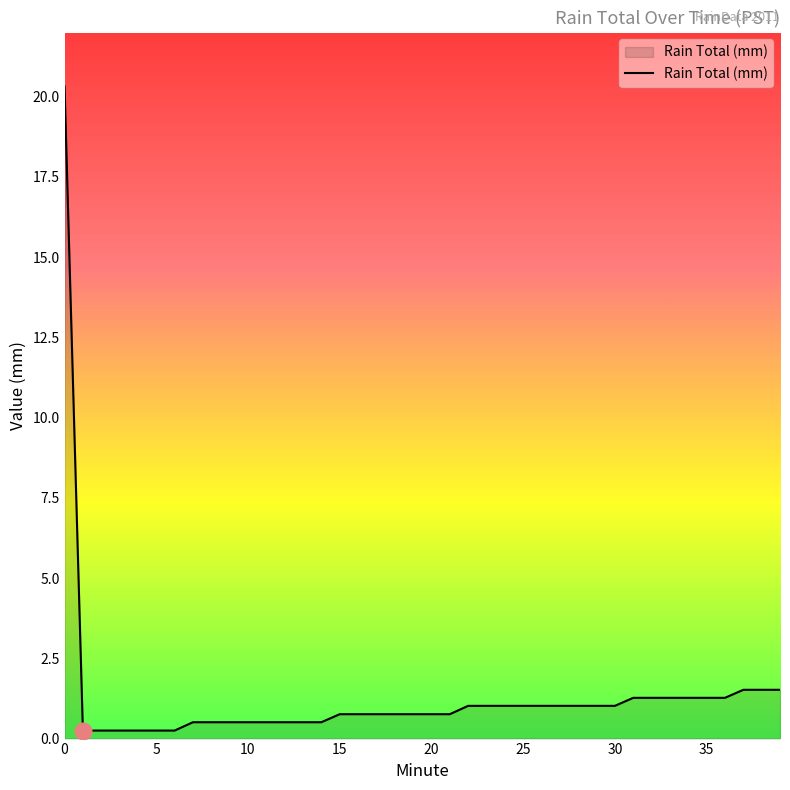

What is the average value?

1.3